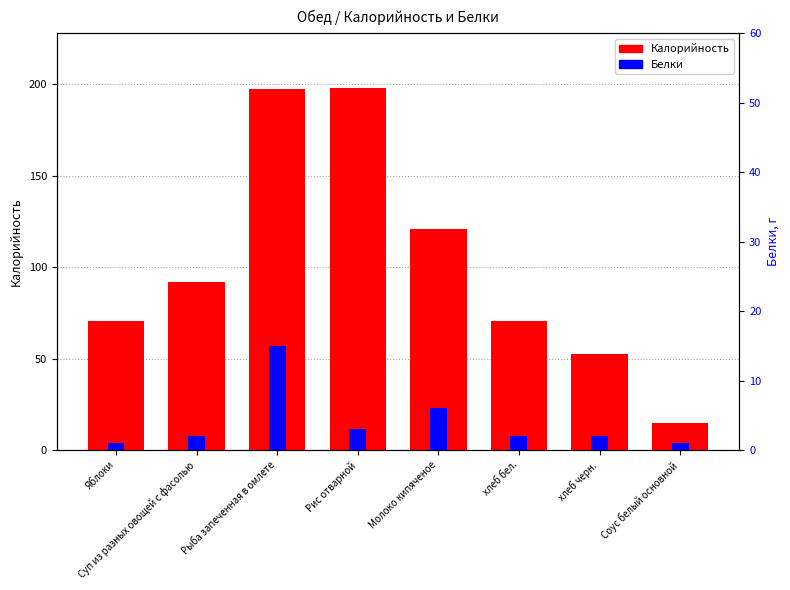

What are all the series names shown in the legend?

Калорийность, Белки